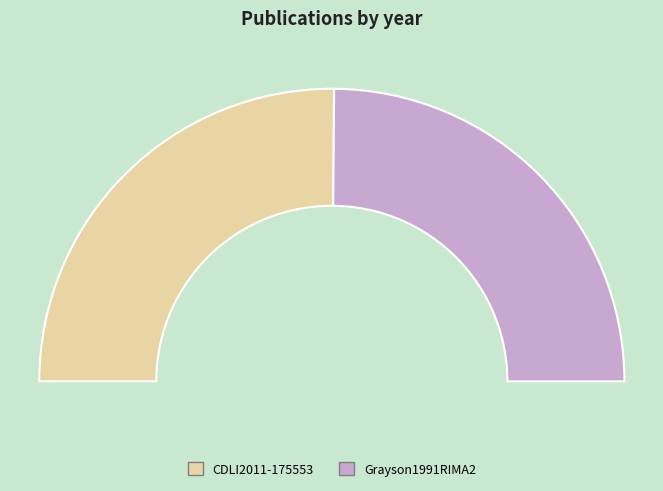

Which slice is the smallest?

Grayson1991RIMA2